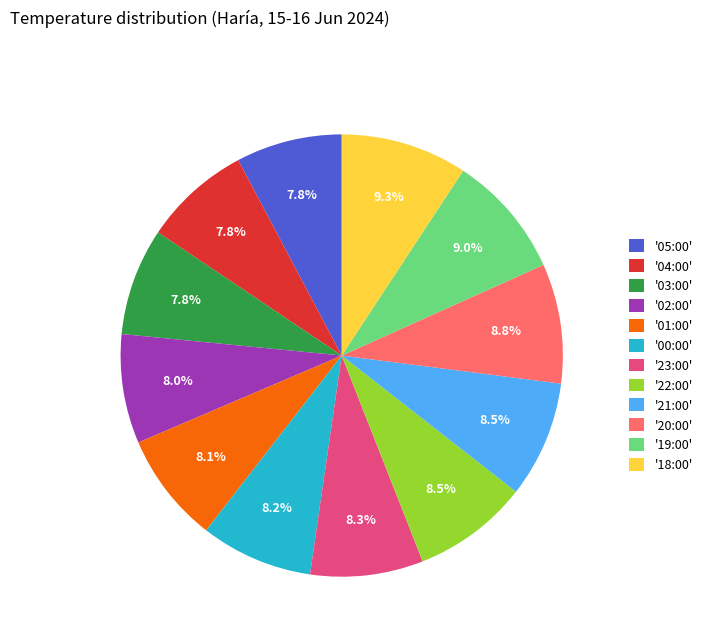

Approximately how many times larger is the value at '20:00' compared to '19:00'?

1.0